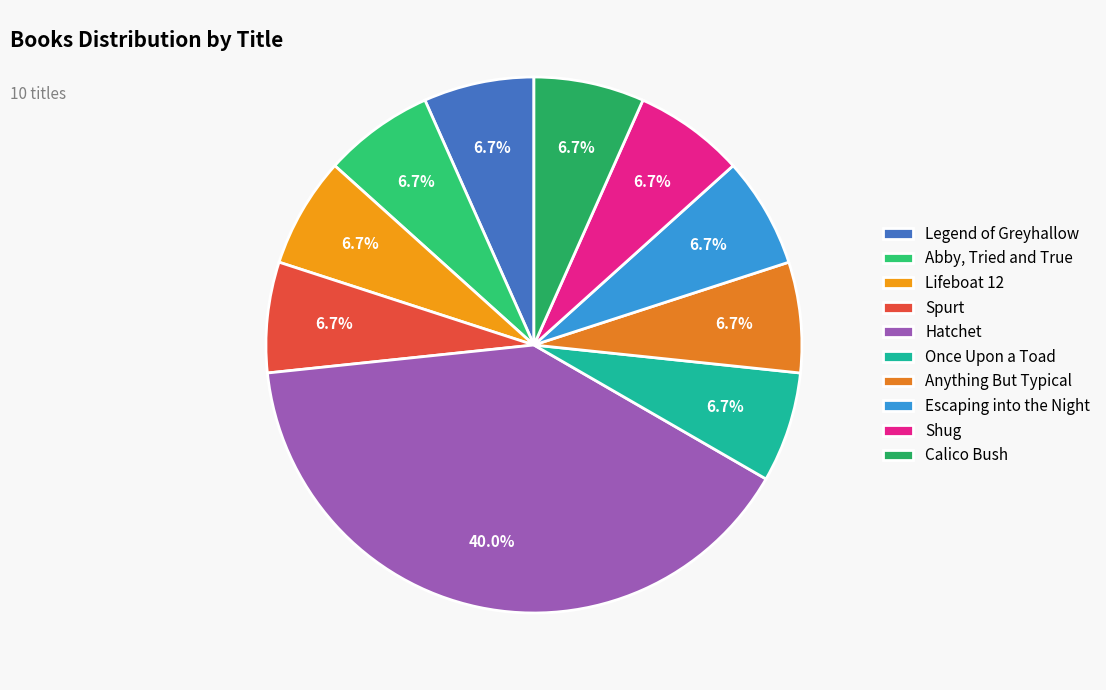

To the nearest percent, what is the average slice percentage?

10%